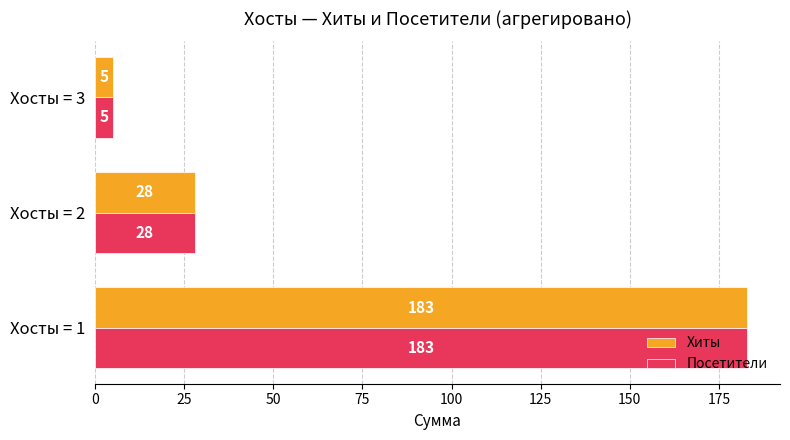

Read the Хиты value at Хосты = 2, to the nearest 10.

30